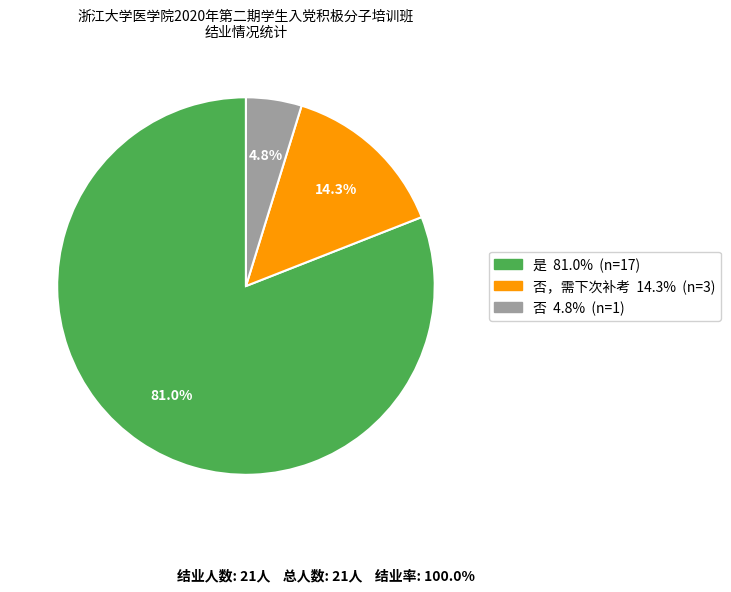

How many slices are in this pie chart?

3